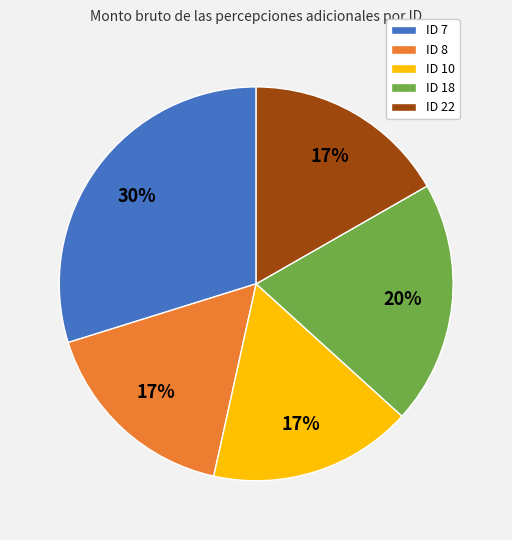

To the nearest percent, what percentage of the pie is ID 10?

17%